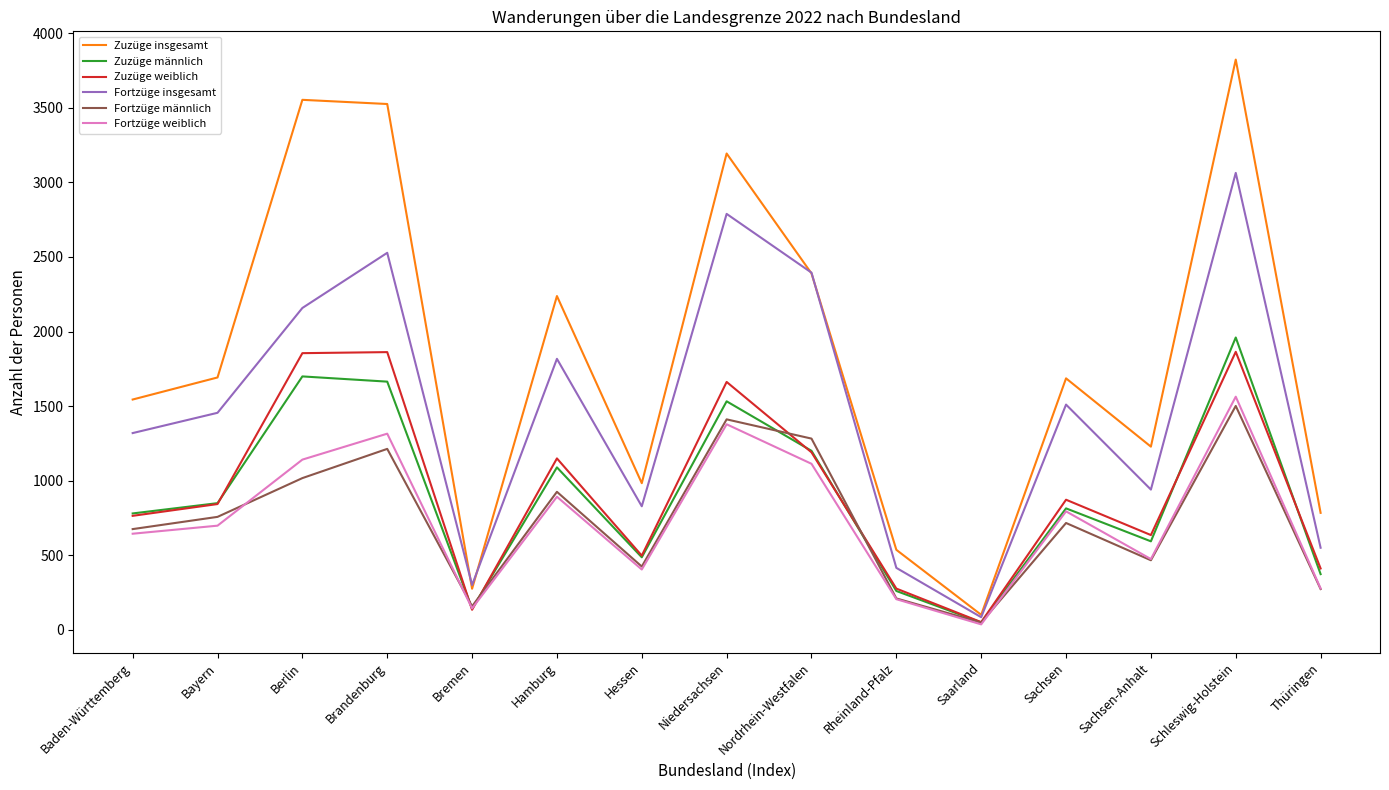

How many lines are shown in the chart?

6